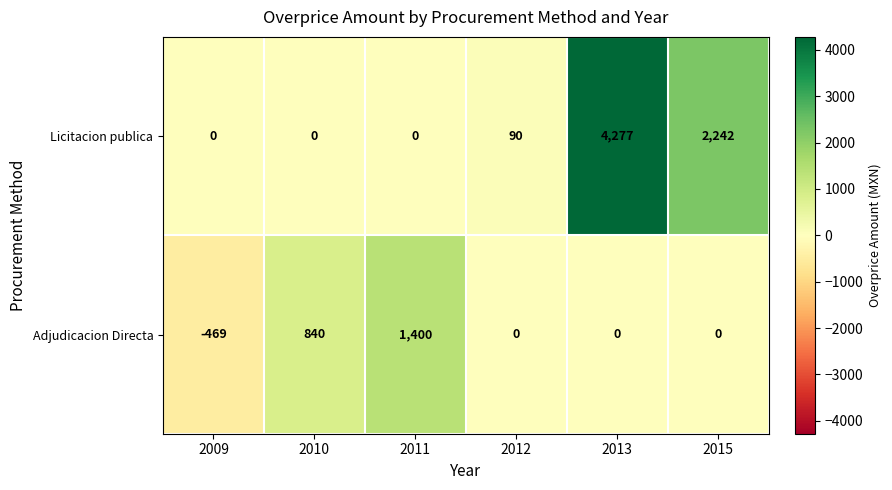

What is the difference between the second highest and minimum values in the Adjudicacion Directa series?

1309